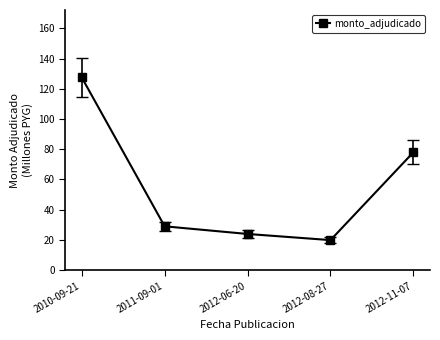

True or false: there are more than 0 points higher than both neighbors.

False